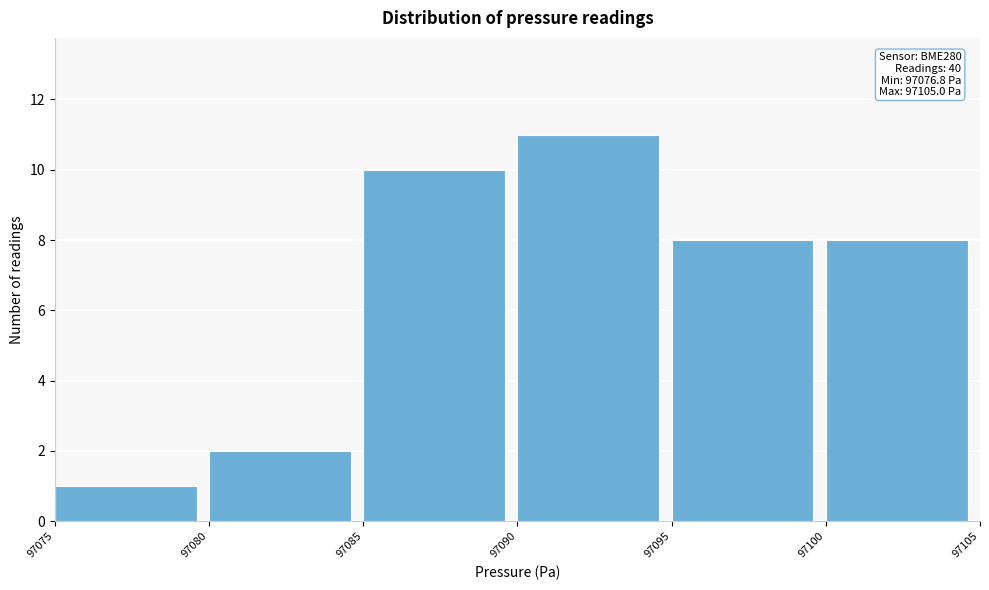

Which range on the x-axis has the tallest bar?

97090 to 97095